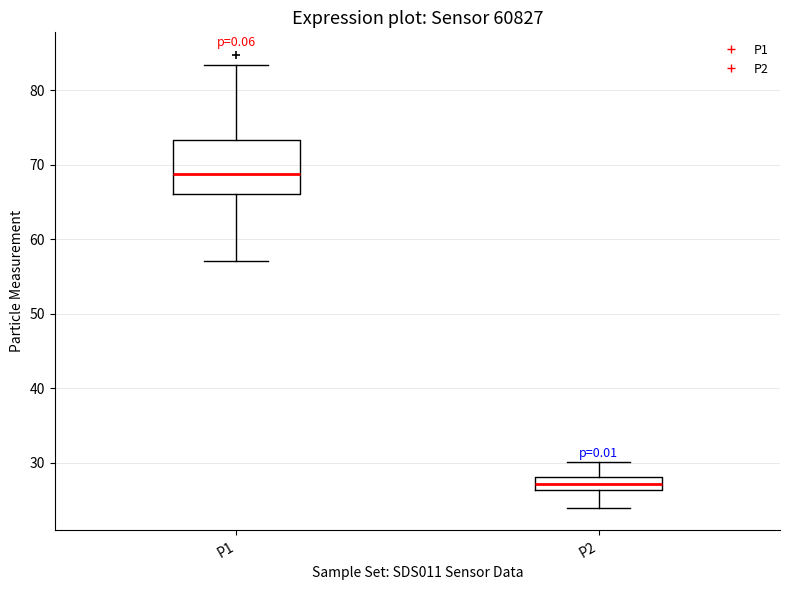

Reading left to right, transcribe this box plot: for each box, give where its median line is, the range the box spans, and where its two whiskers end, as read against the y-axis. The values are not printed on the chart, so give them approximately, as read against the axis.

P1: median 69, box 66 to 73, whiskers 57 to 83
P2: median 27, box 26 to 28, whiskers 24 to 30